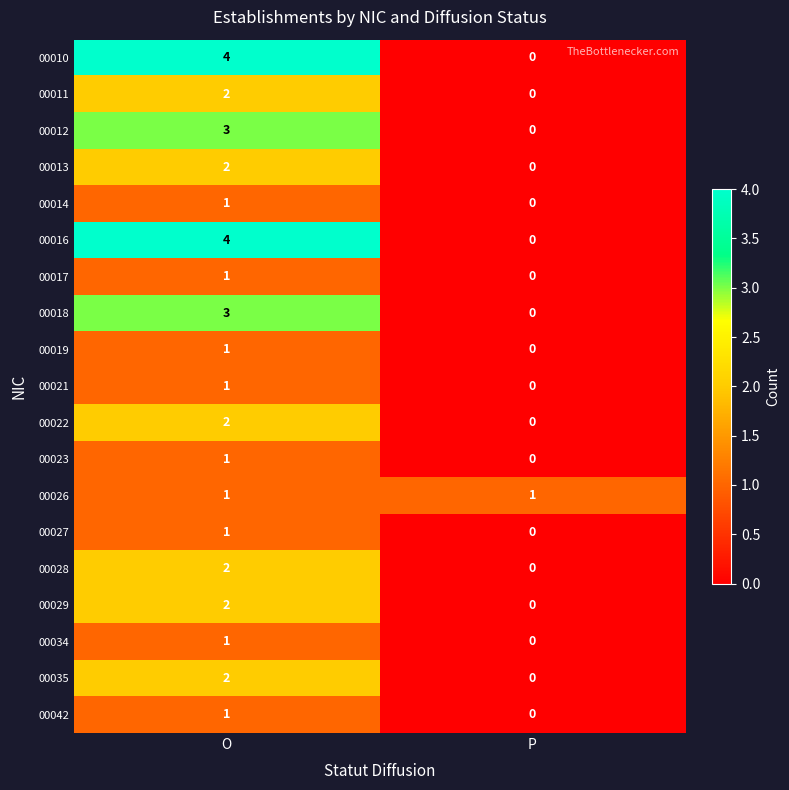

What is the total value across all series at P?

1